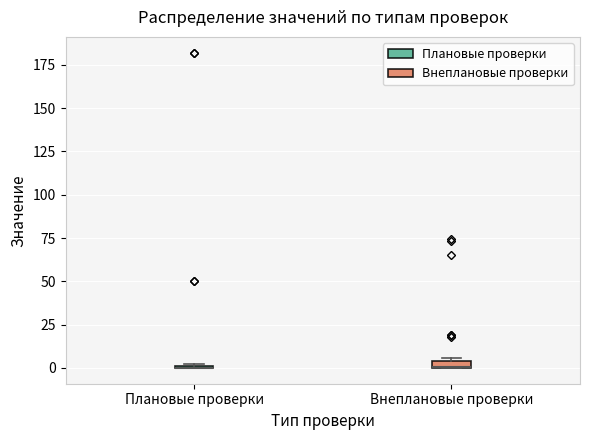

Where is the lower edge of the box for Внеплановые проверки on the y-axis? The values are not printed on the chart, so give them approximately, as read against the axis.

0